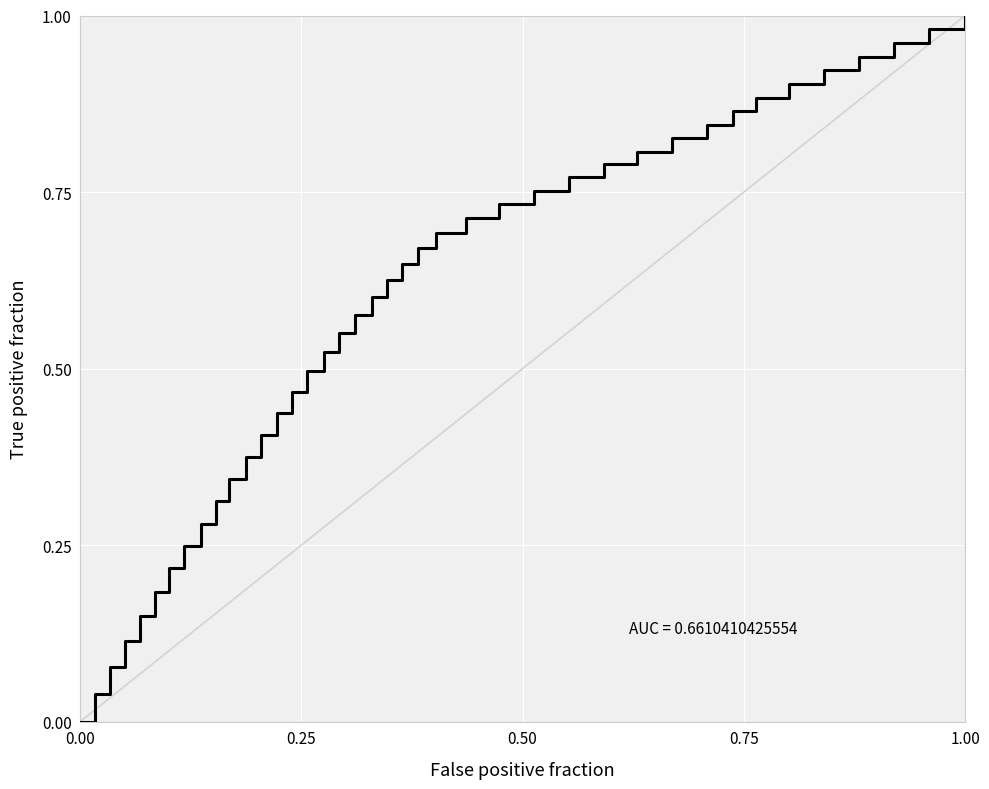

Does the chart have visible grid lines?

Yes